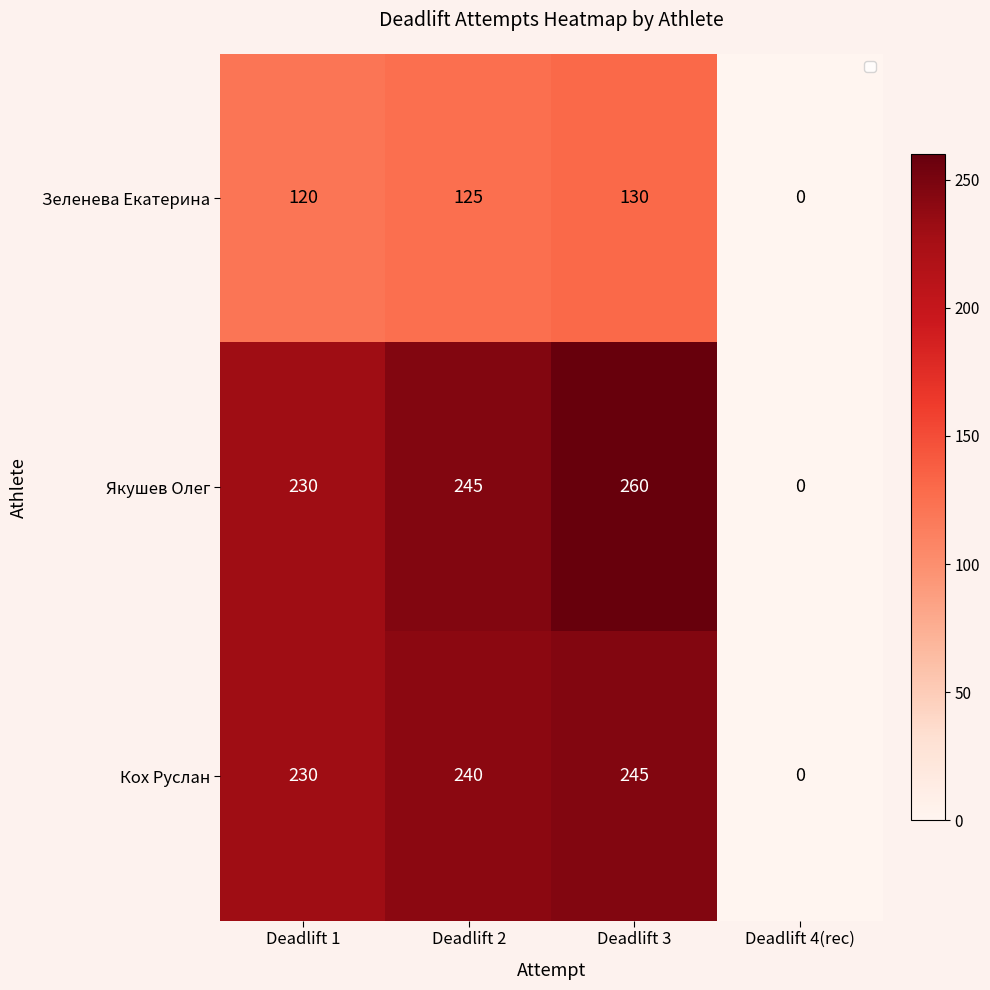

At Deadlift 3, list the series in order from largest to smallest.

Якушев Олег, Кох Руслан, Зеленева Екатерина